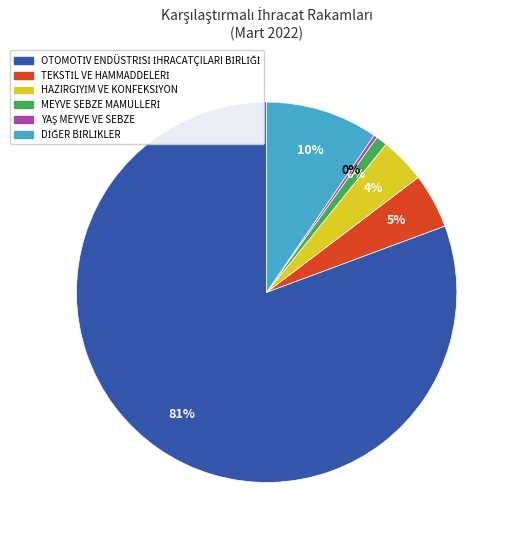

To the nearest percent, what is the average slice percentage?

17%